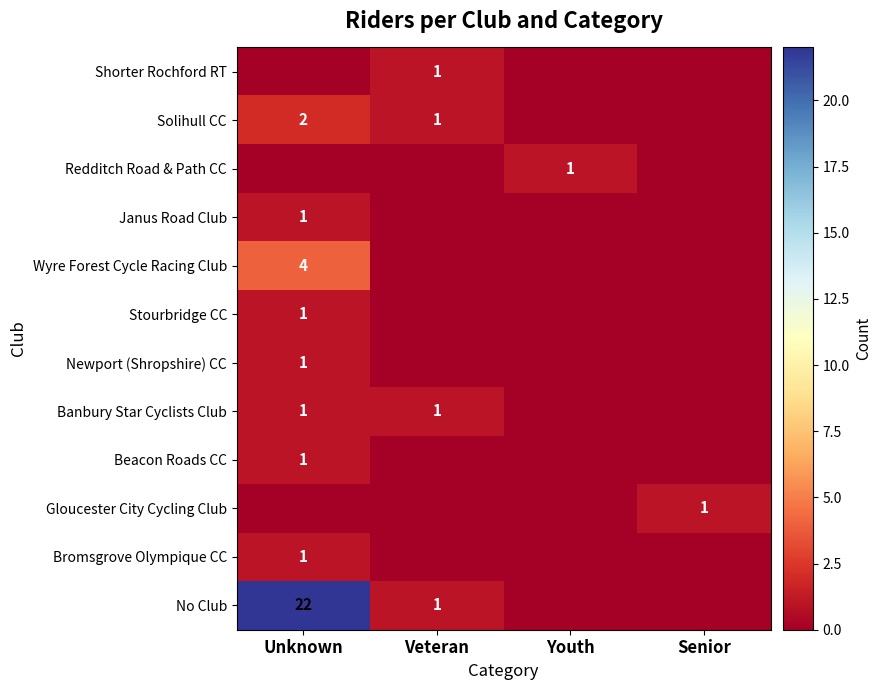

The Gloucester City Cycling Club series shows 1 at Senior. True or false?

True